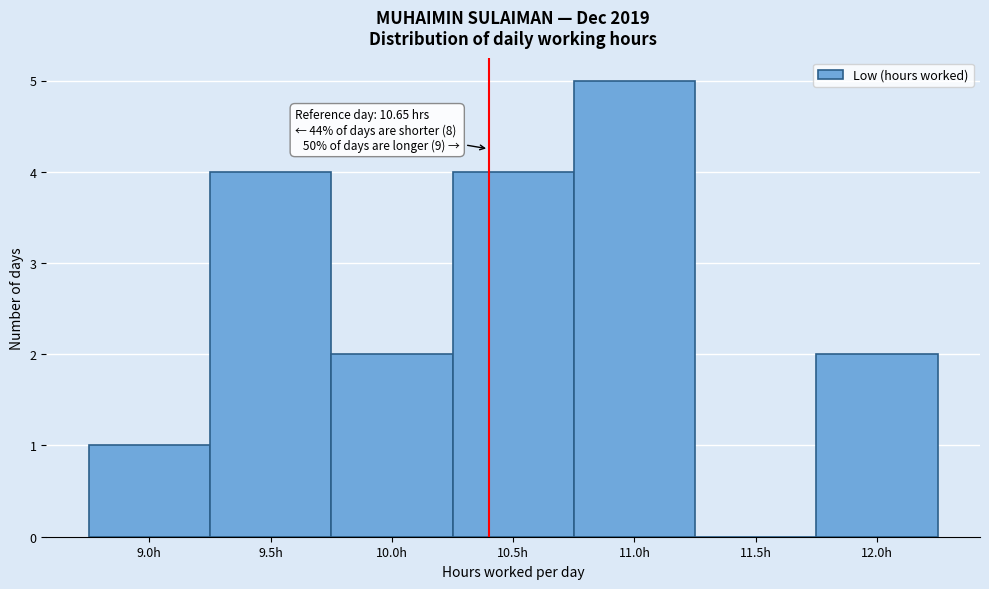

Reading left to right, list all the values displayed in this chart.

9.0h=1	9.5h=4	10.0h=2	10.5h=4	11.0h=5	11.5h=0	12.0h=2